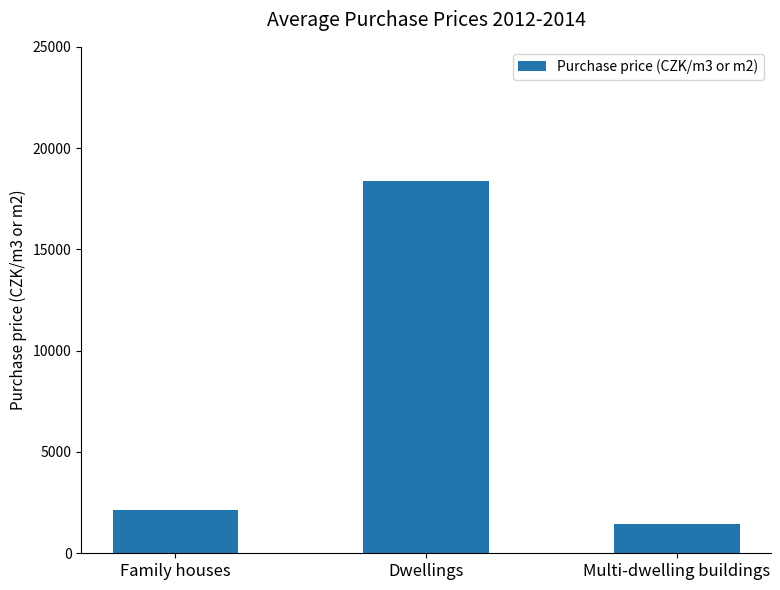

What is the ratio of the value at Multi-dwelling buildings to the value at Family houses?

0.7